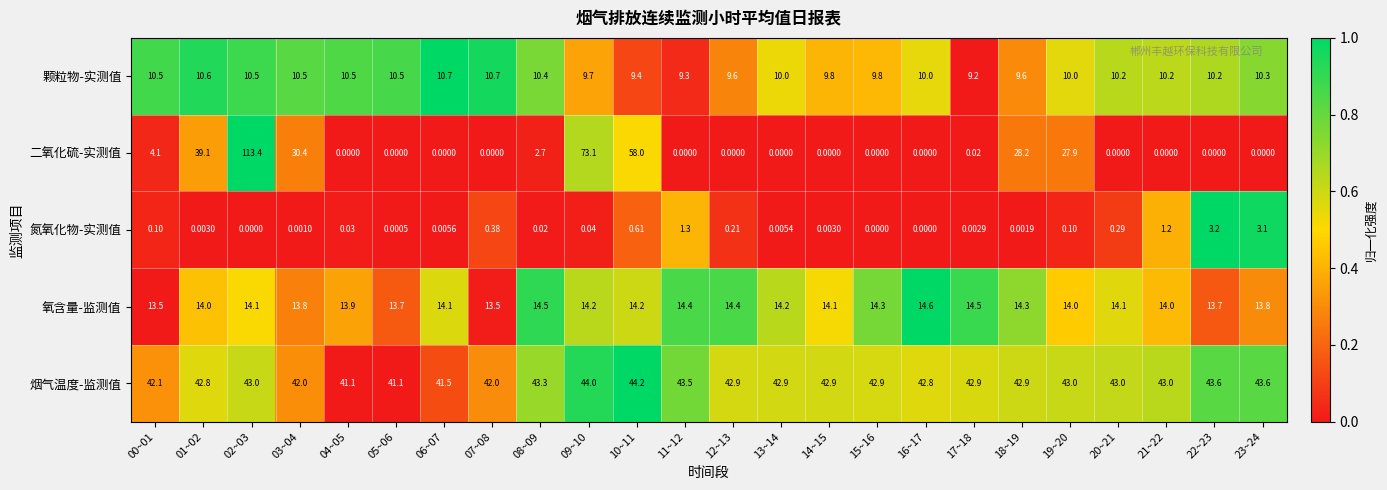

How many values in the 氧含量-监测值 series are below 14?

7